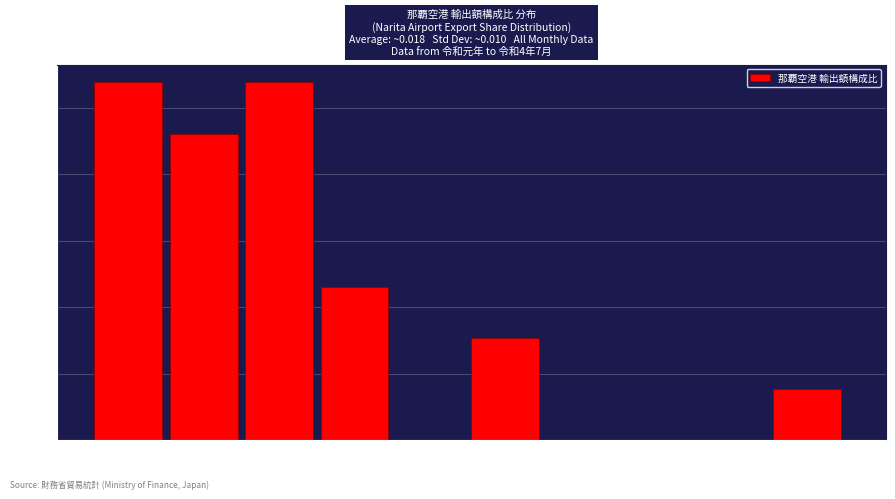

Reading left to right, list every bar in this chart as the range it spans on the x-axis followed by its height. Neither the bar edges nor the heights are printed on the chart, so give them approximately, as read against the axes.

0.006 to 0.011: 27.0
0.011 to 0.017: 23.0
0.017 to 0.022: 27.0
0.022 to 0.027: 11.5
0.027 to 0.033: 0
0.033 to 0.038: 7.5
0.038 to 0.044: 0
0.044 to 0.049: 0
0.049 to 0.055: 0
0.055 to 0.060: 4.0